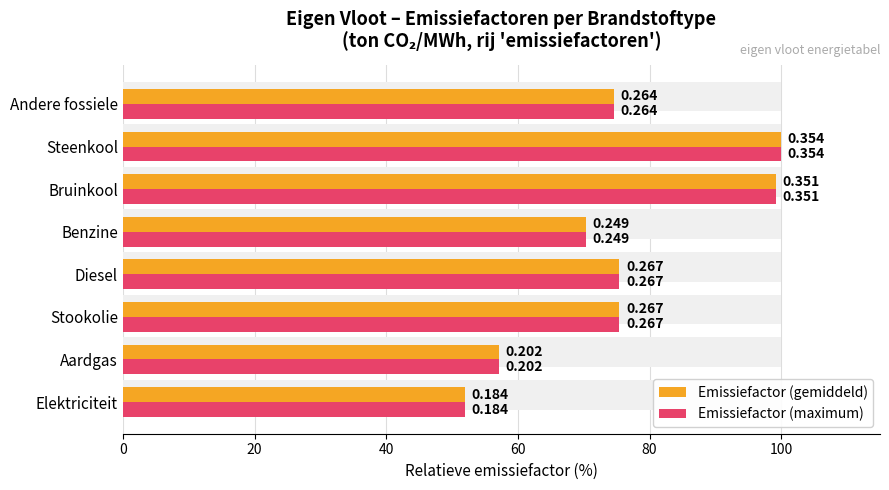

What are all the series names shown in the legend?

Emissiefactor (gemiddeld), Emissiefactor (maximum)